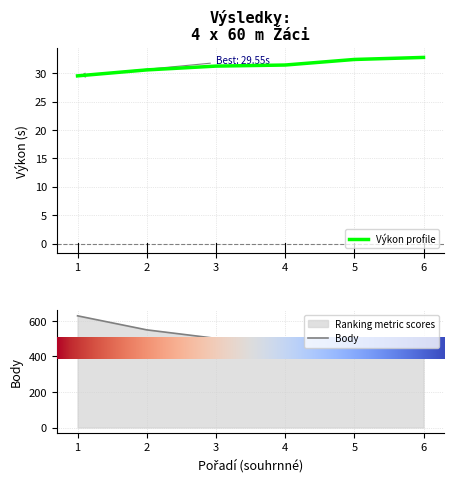

Rank the series at 3 from lowest to highest value.

Výkon profile, Body